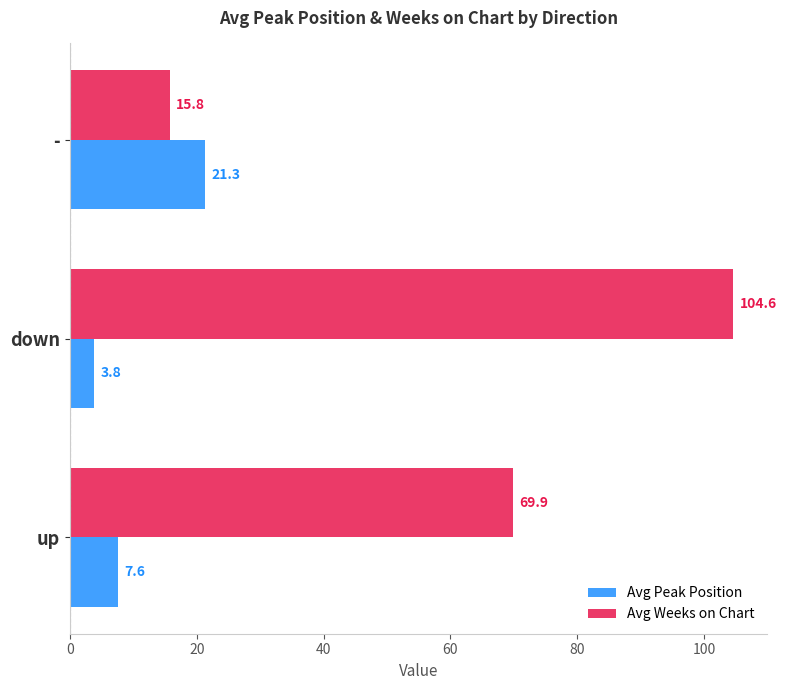

What are all the series names shown in the legend?

Avg Peak Position, Avg Weeks on Chart